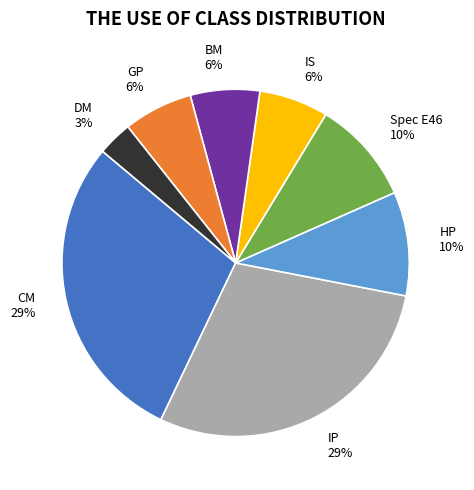

How many segments does this pie chart have?

8